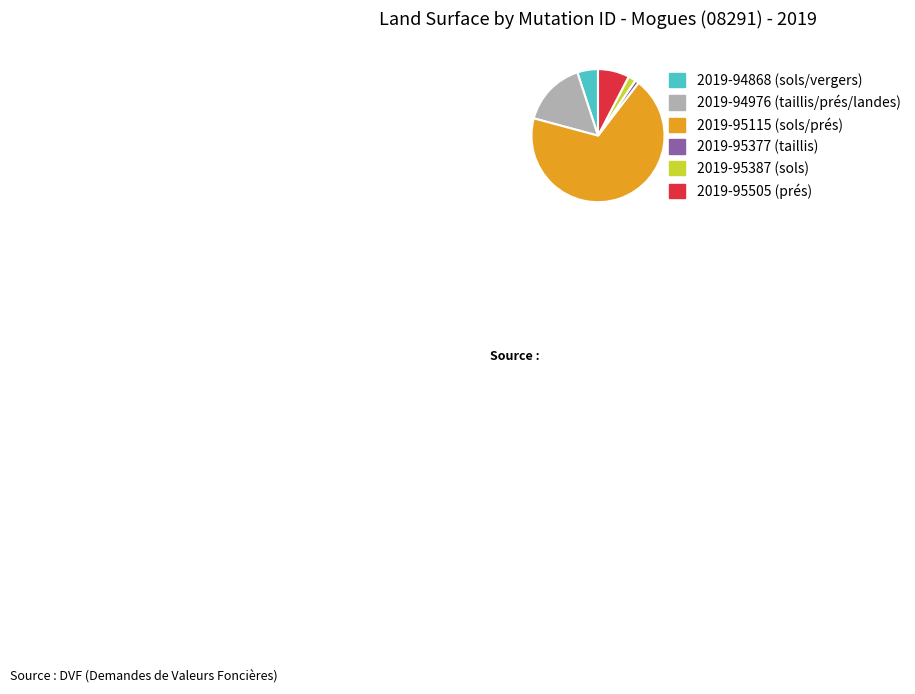

The 2019-95387 (sols) slice represents 11% of the pie. True or false?

False